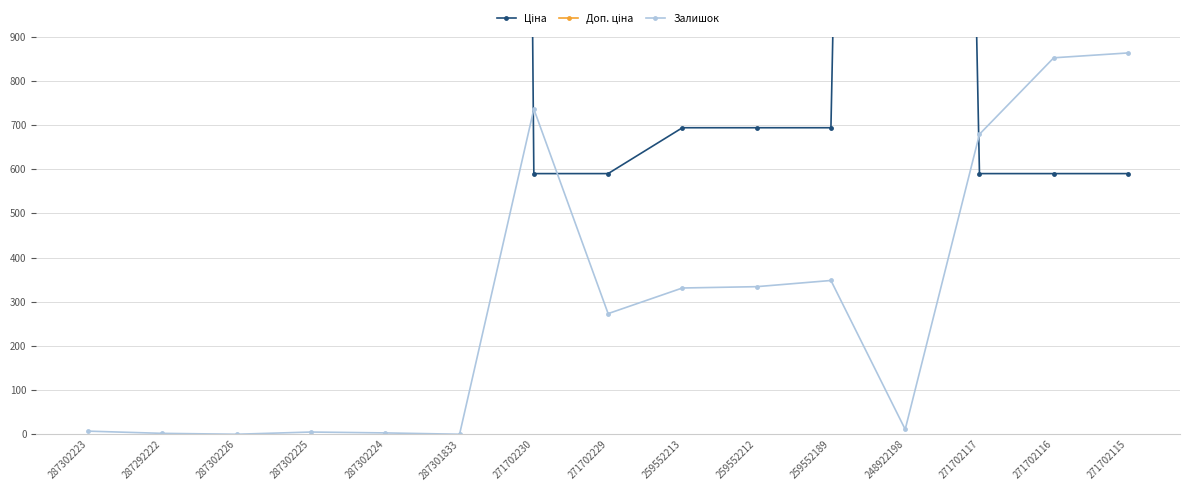

Reading right to left, extract all data points from this chart.

Ціна: 589.9	589.9	589.9	8856.7	693.7	693.7	693.7	589.9	589.9	19964.2	19964.2	19964.2	19964.2	16976.3	19964.2
Доп. ціна: 1081.7	1081.7	1081.7	8856.7	1024.6	1024.6	1024.6	1081.7	1081.7	19964.2	19964.2	19964.2	19964.2	16976.3	19964.2
Залишок: 863.0	852.0	679.0	11.0	348.0	334.0	331.0	273.0	736.0	0.0	3.0	5.0	0.0	2.0	7.0